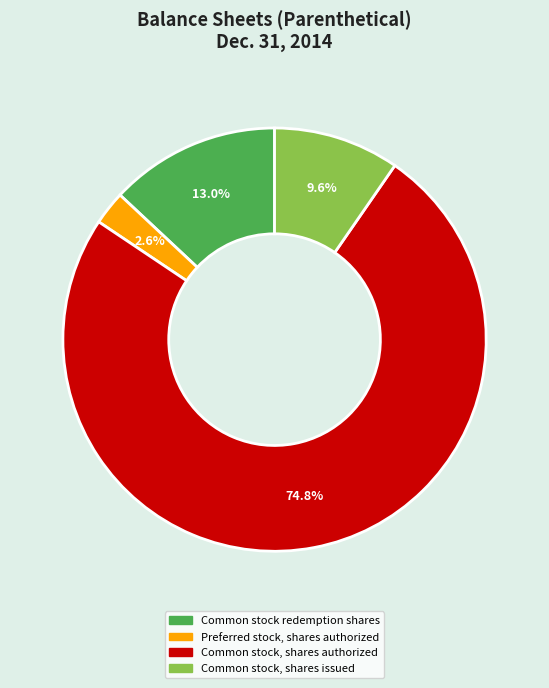

To the nearest percent, what portion does Preferred stock, shares authorized represent?

3%